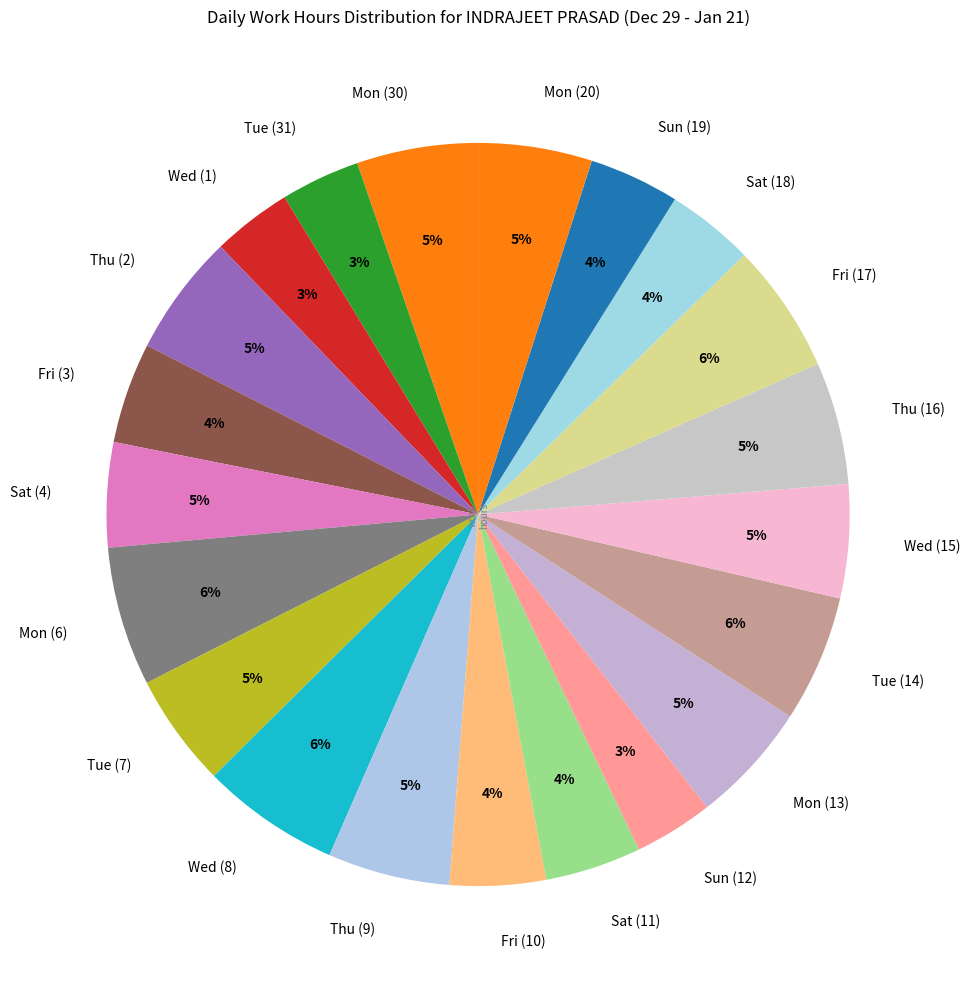

Do Wed (8) and Sun (19) together represent more than half of the pie?

No